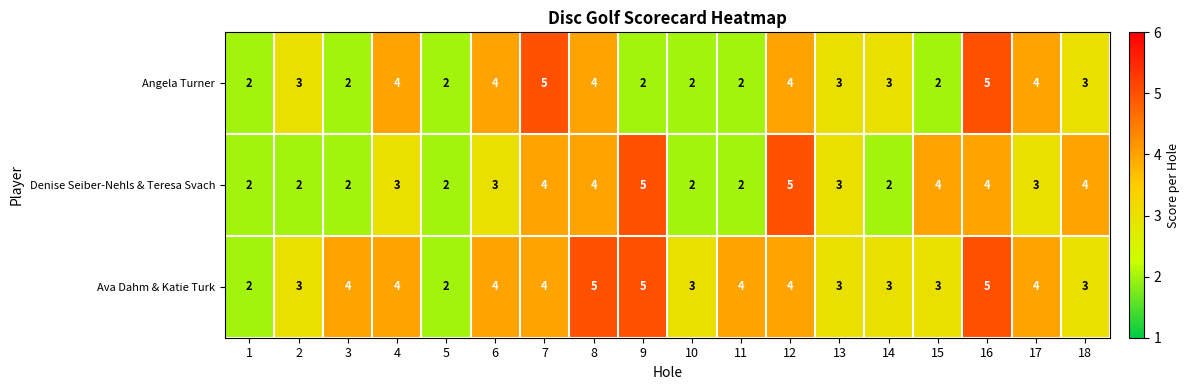

Which series has the largest total across all categories?

Ava Dahm & Katie Turk